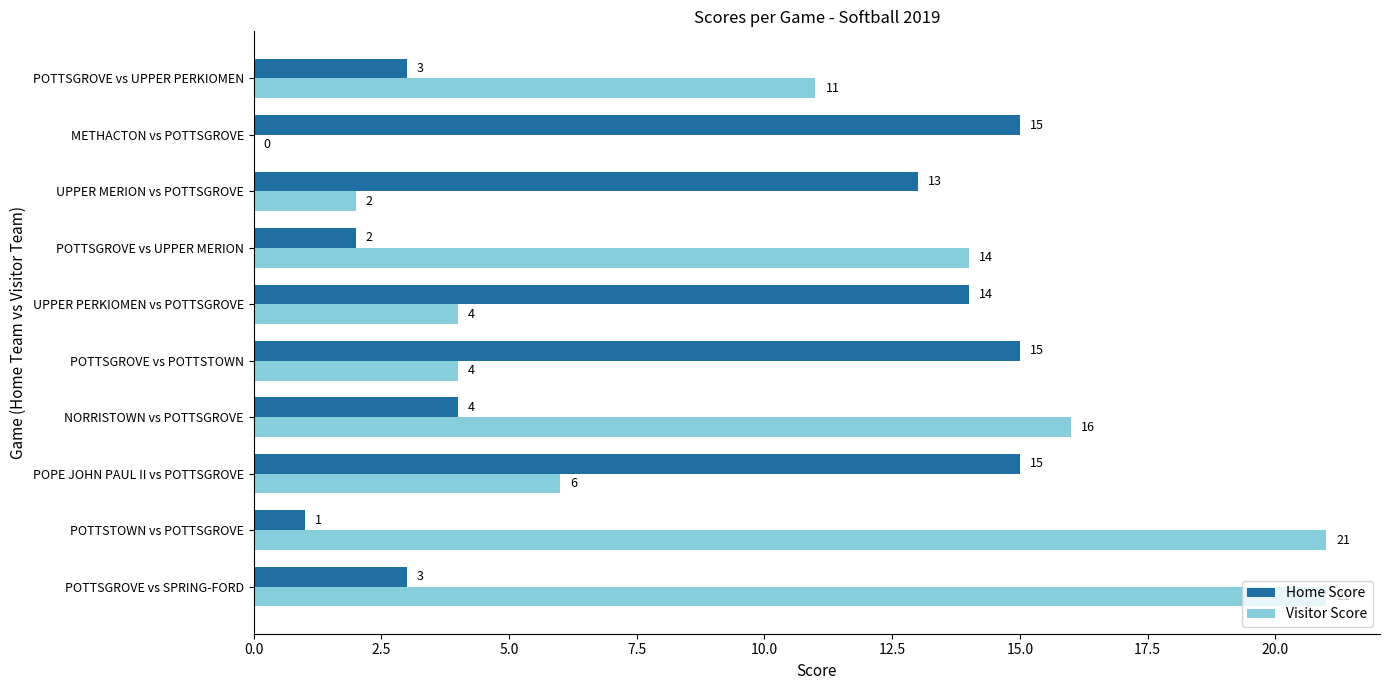

The value of Home Score at POTTSGROVE vs SPRING-FORD is 3. True or false?

True